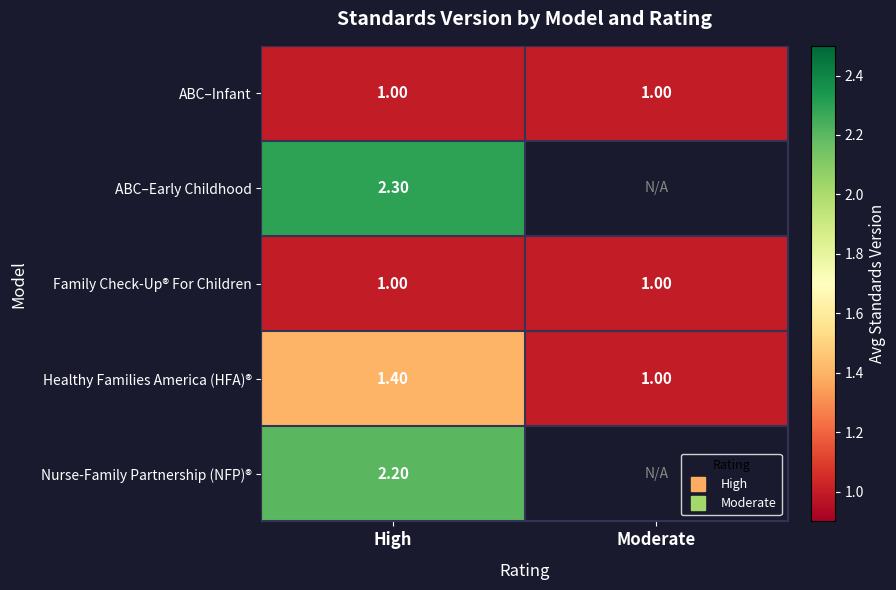

Read the ABC–Infant value at High.

1.0